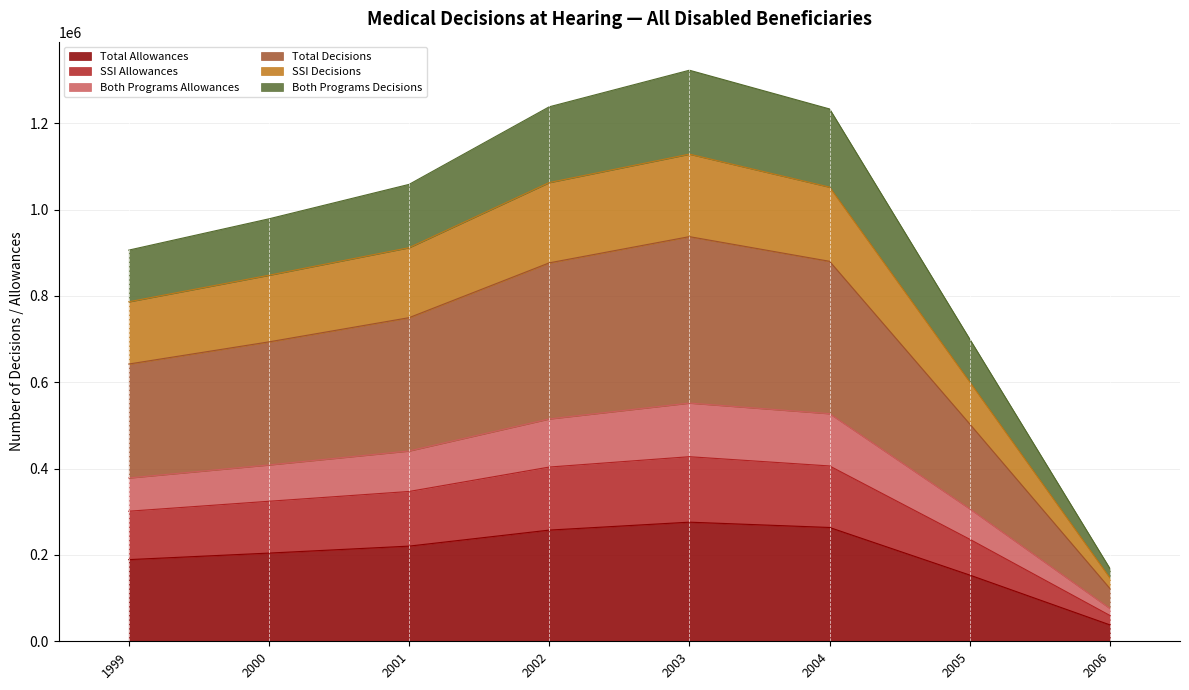

What is the lowest value of the Total Allowances series?

38023